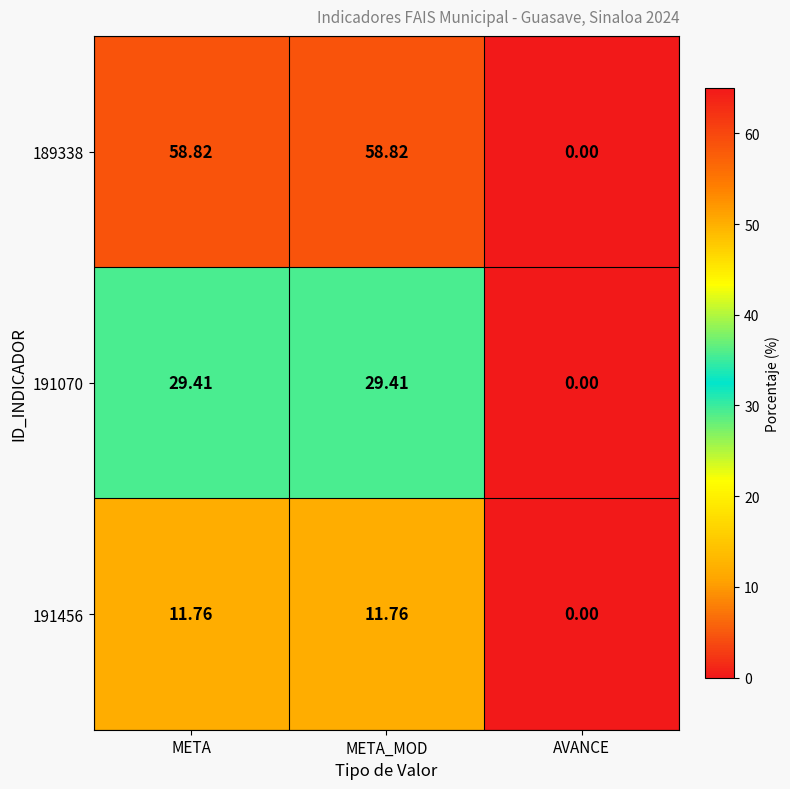

At which label is 189338 closest to 29?

AVANCE